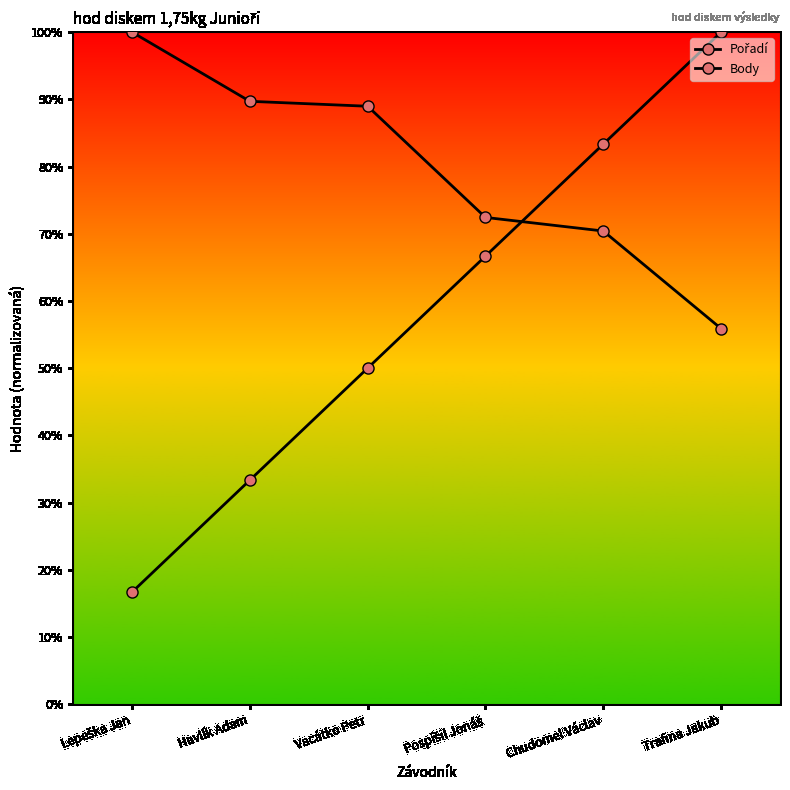

Is this an area chart (filled region under the line)?

No